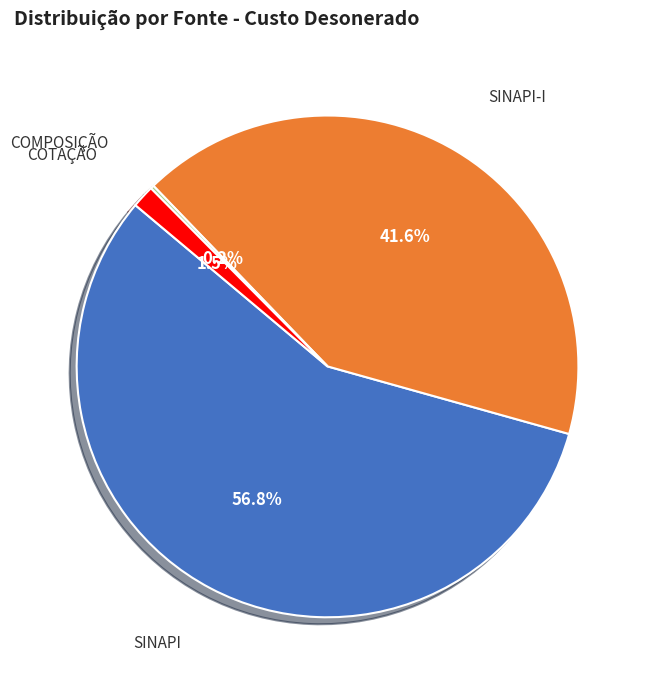

The SINAPI slice represents 57% of the pie. True or false?

True